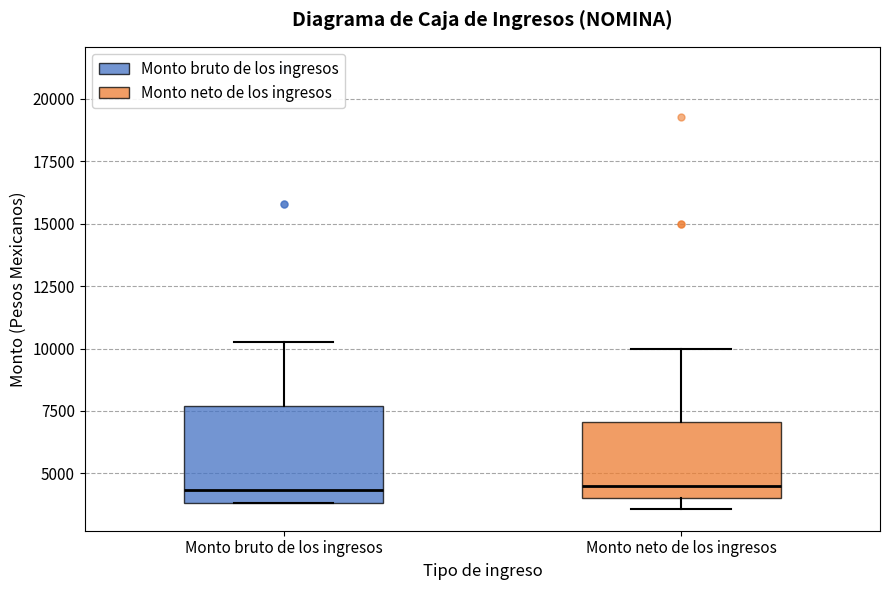

Reading left to right, read every box against the y-axis: the position of its median line, the range the box covers, and the ends of its whiskers. The values are not printed on the chart, so give them approximately, as read against the axis.

Monto bruto de los ingresos: median 4500, box 4000 to 7500, whiskers 4000 to 10500
Monto neto de los ingresos: median 4500, box 4000 to 7000, whiskers 3500 to 10000